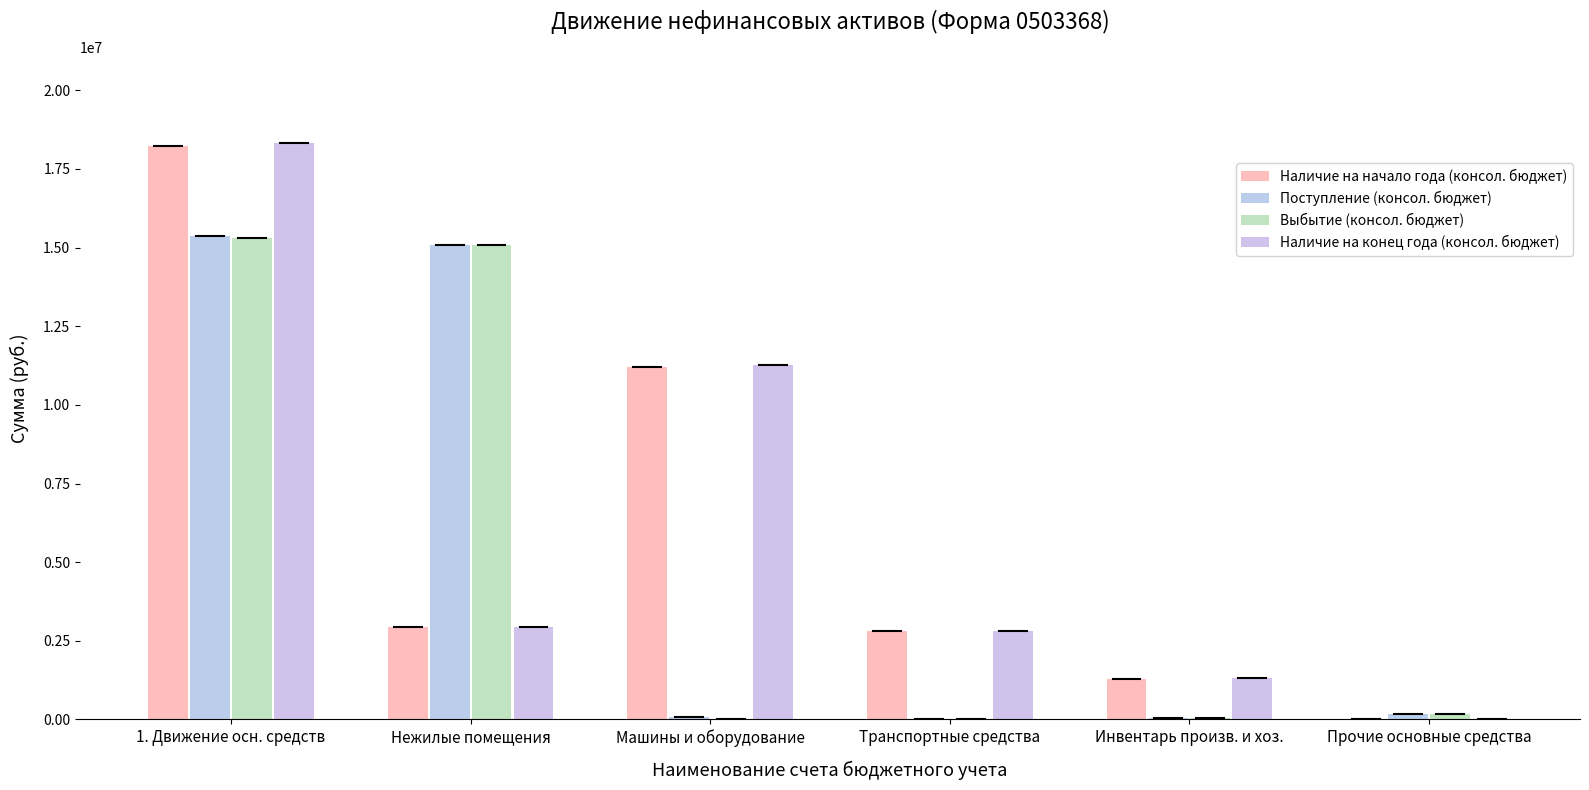

Count the number of categories in the chart.

6